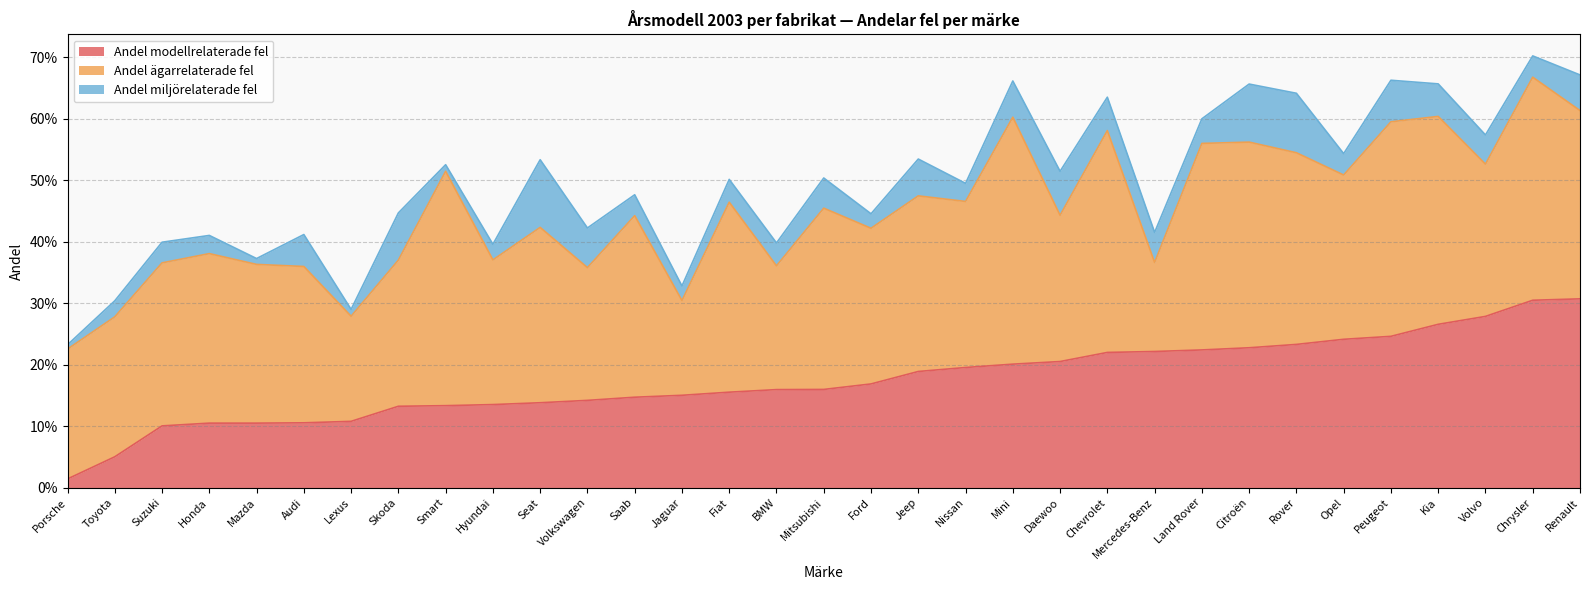

What is the label of the 31st point from the left?

Volvo